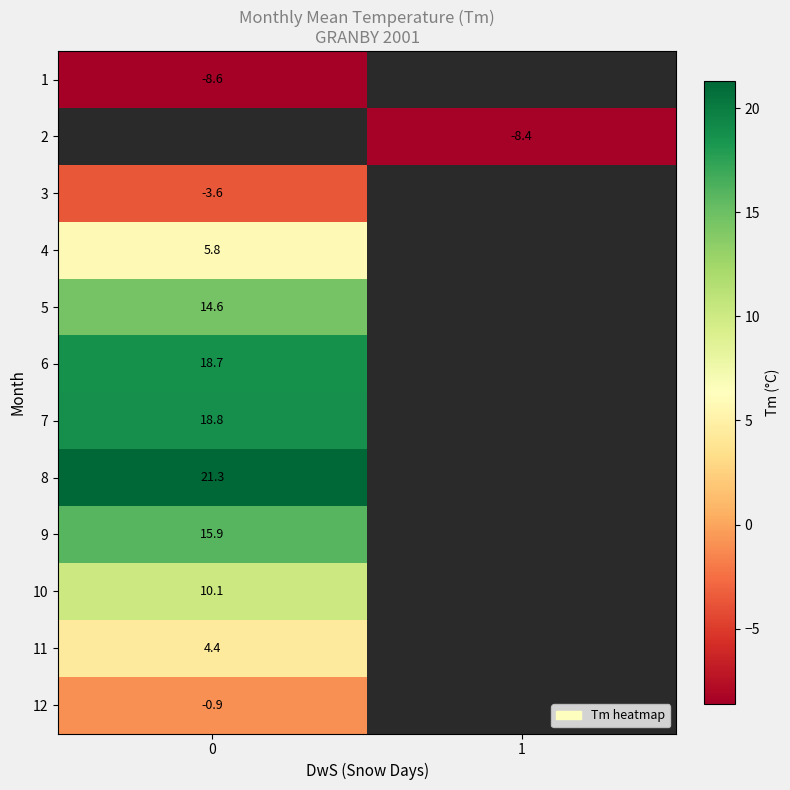

True or false: row_6 has a value of 18.8 at 0.

True